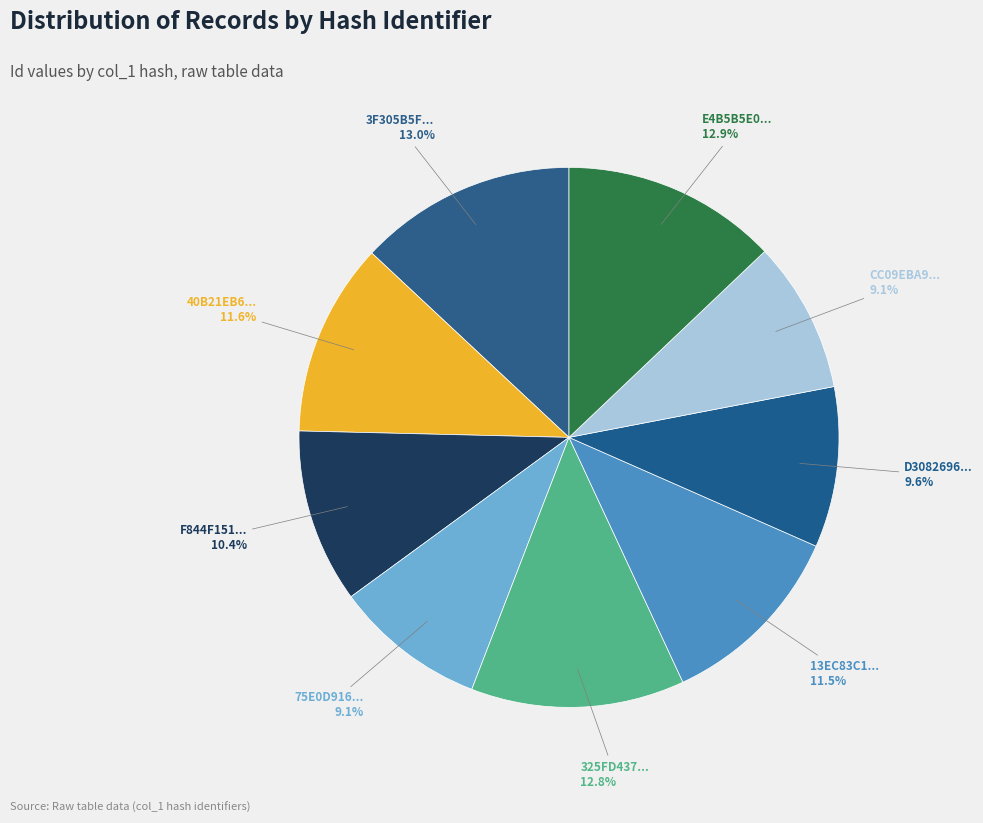

Is there any slice that represents more than half of the pie?

No